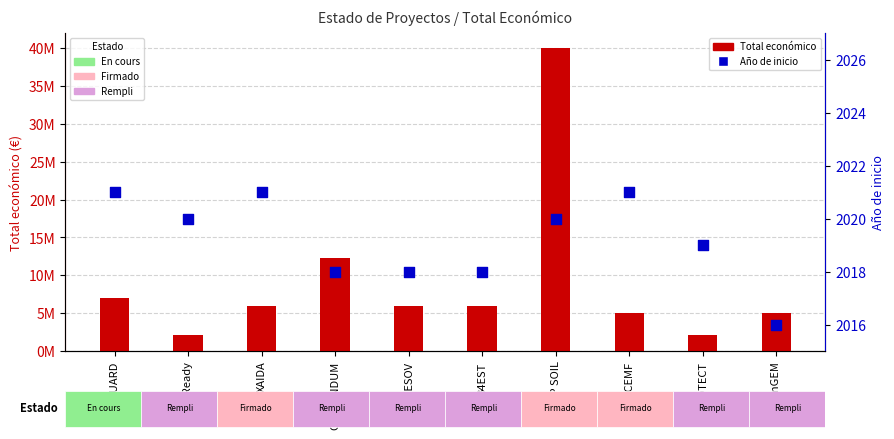

Which series reaches the minimum Y coordinate?

Año de inicio